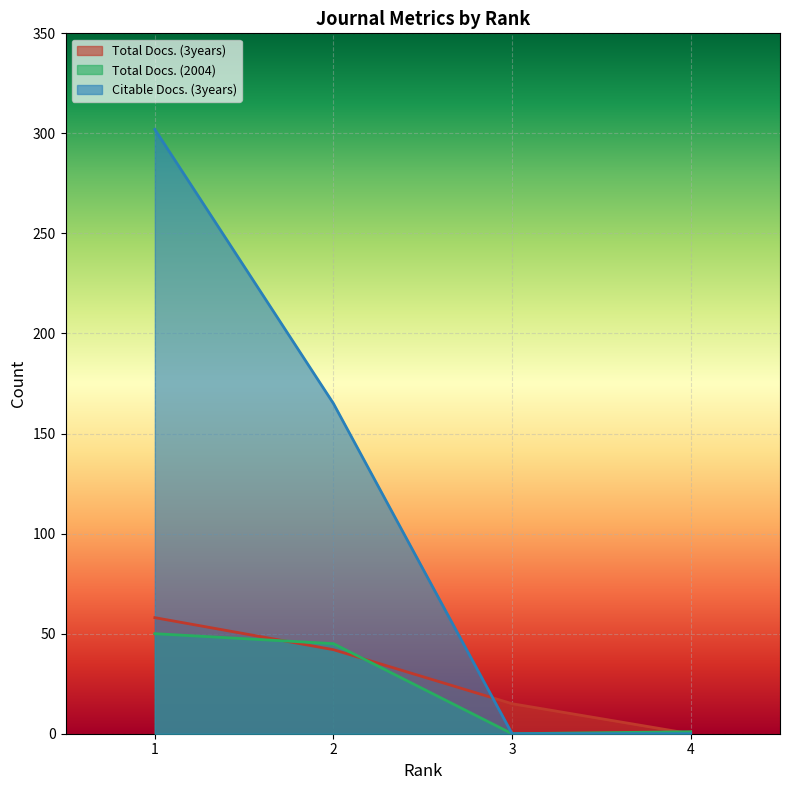

How many lines are shown in the chart?

3